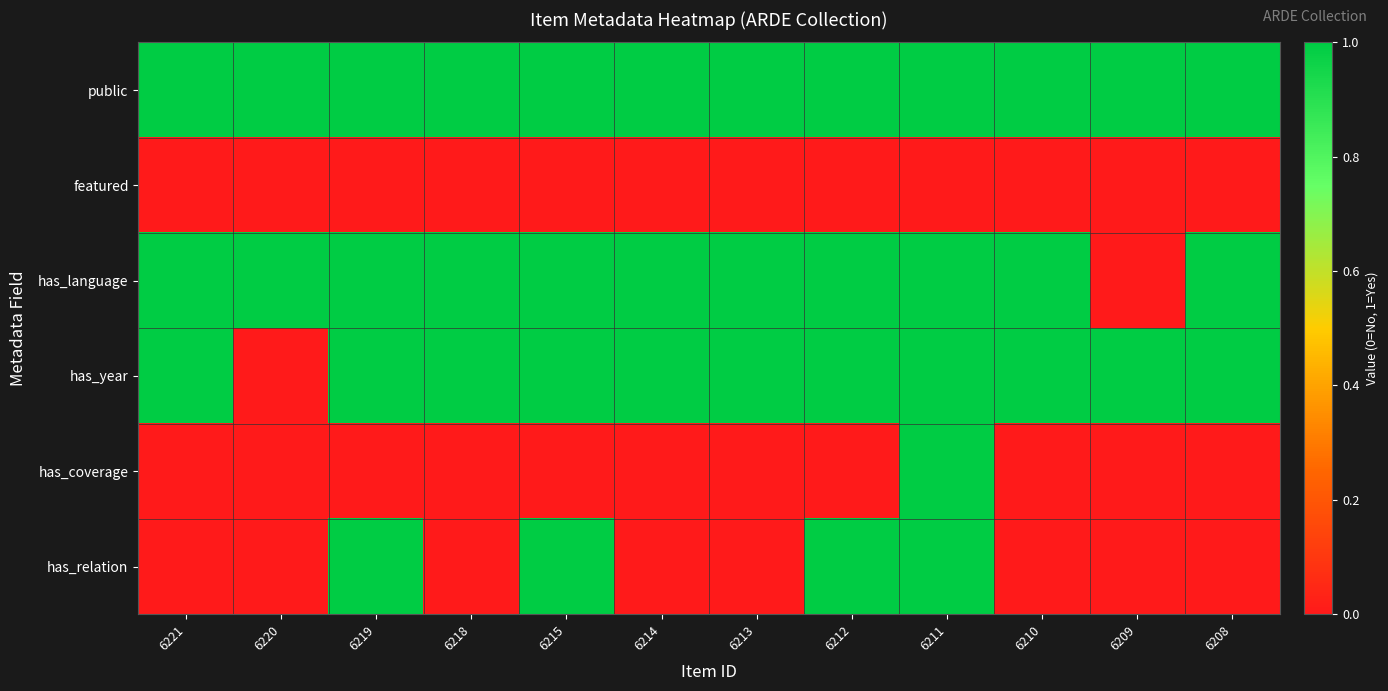

Which series has the largest range (max minus min)?

has_language